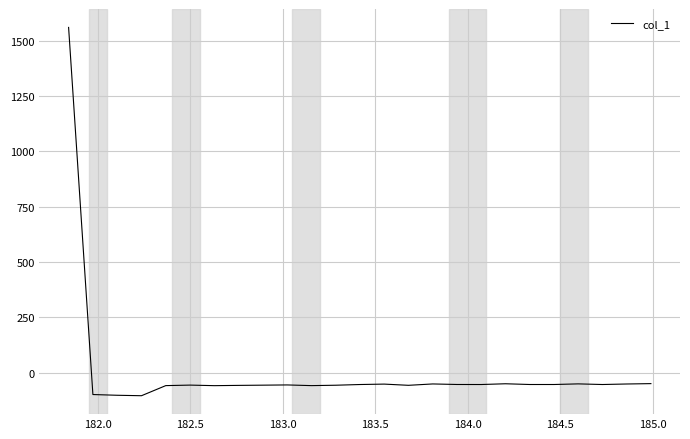

What is the difference between the maximum and minimum values?

1666.0